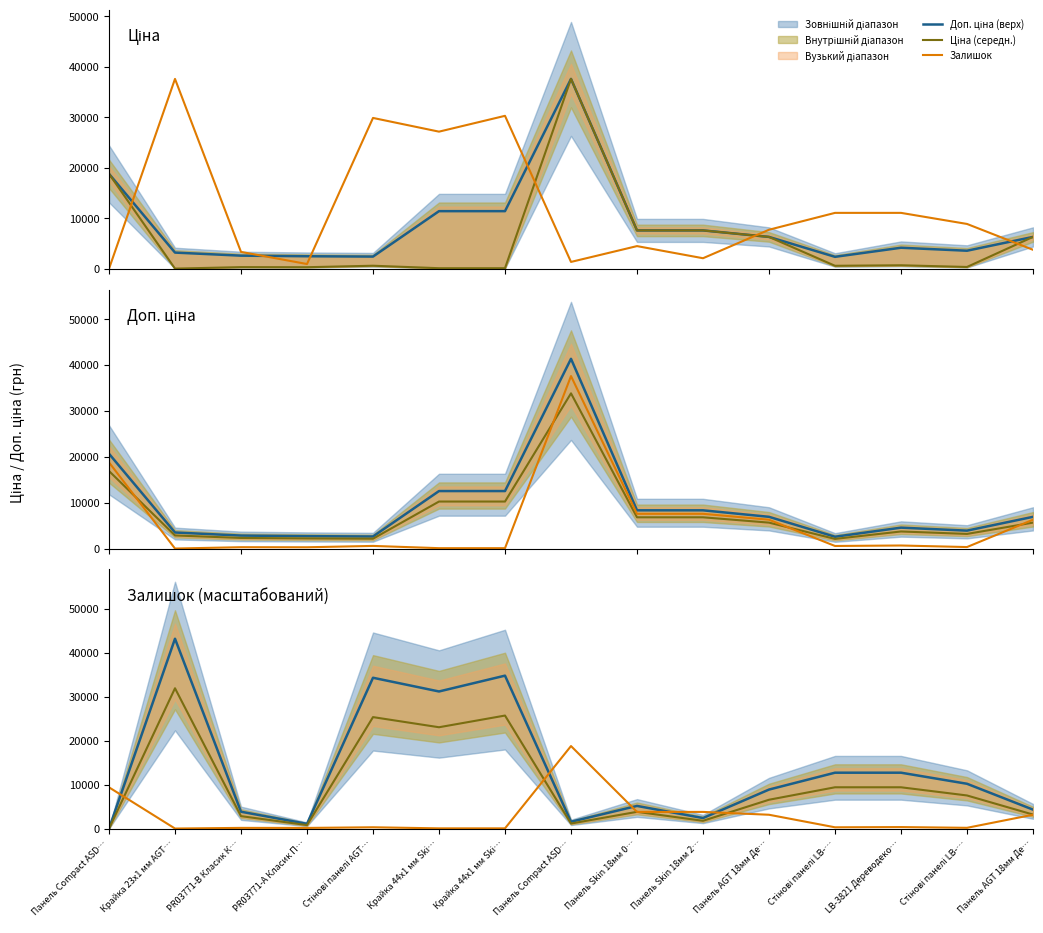

List the series in order of their overall mean, lowest first.

Залишок, Ціна (середн.), Доп. ціна (верх)